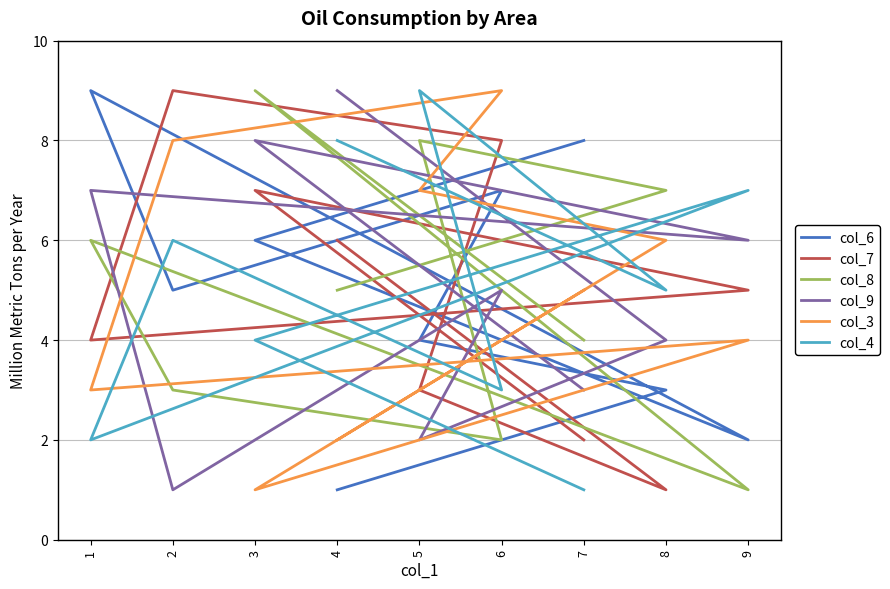

True or false: col_3 has a value of 12 at 6.

False